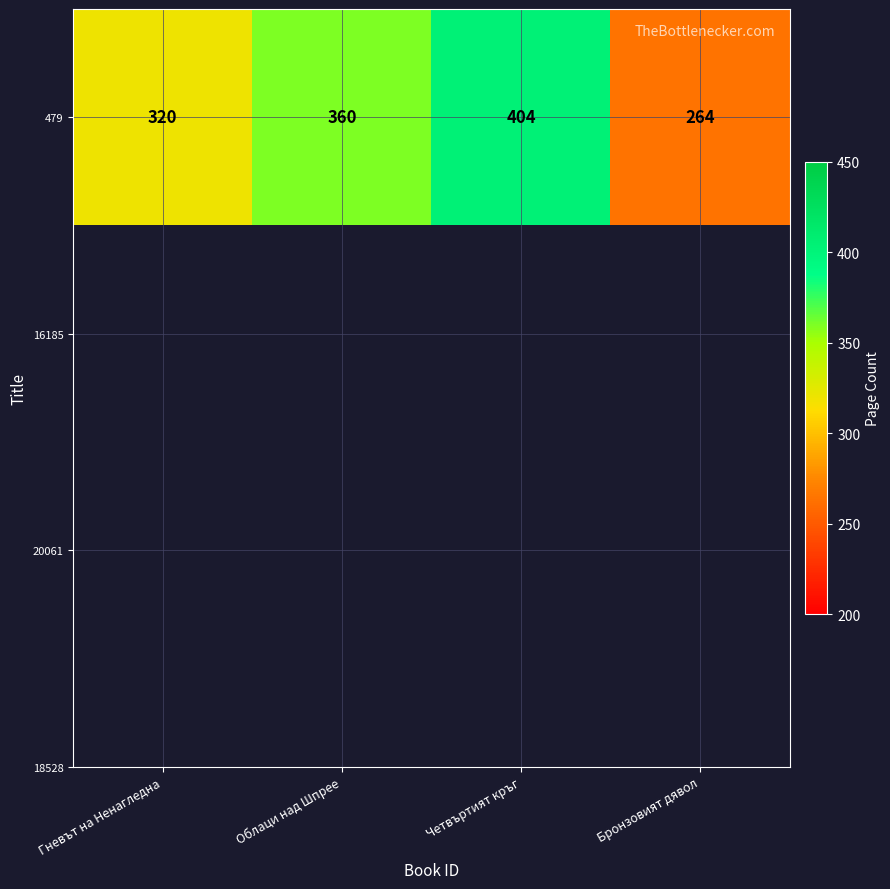

At which label is the value closest to 334?

Гневът на Ненагледна